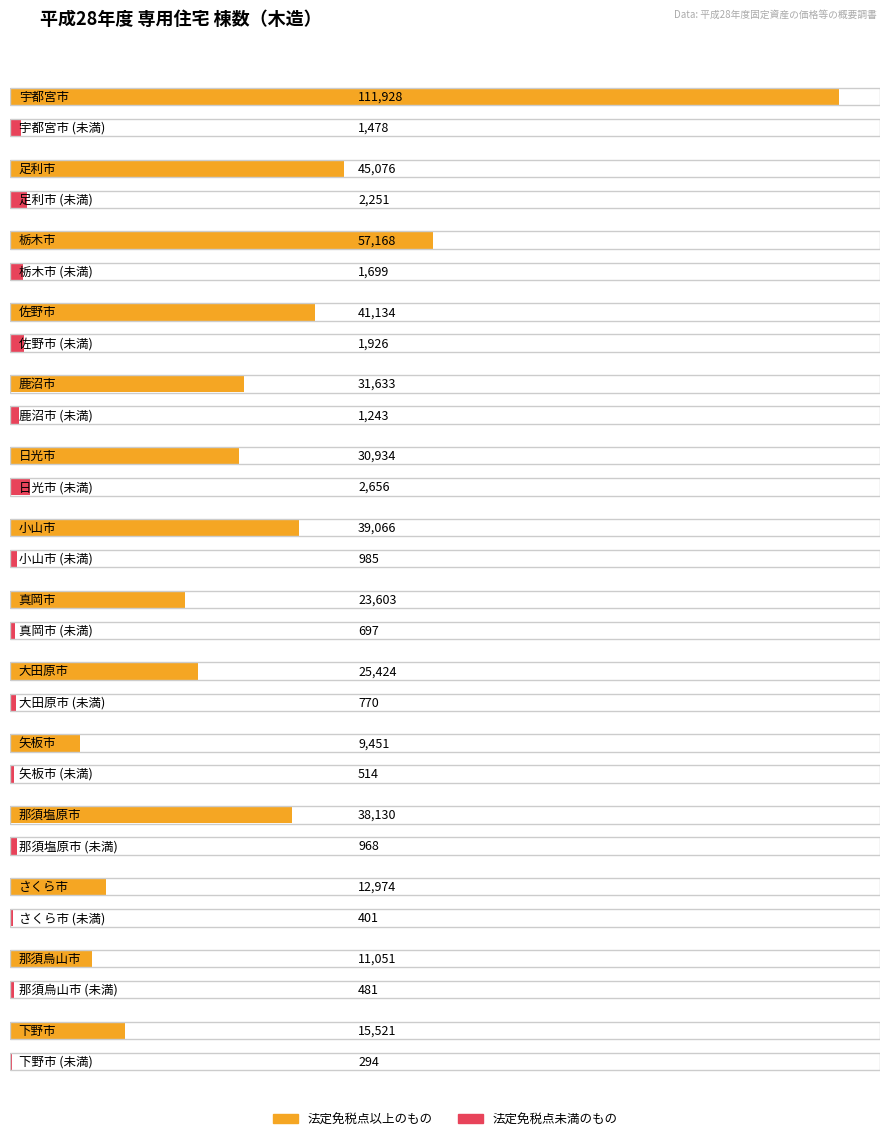

At how many categories does at least one series exceed 57166?

2